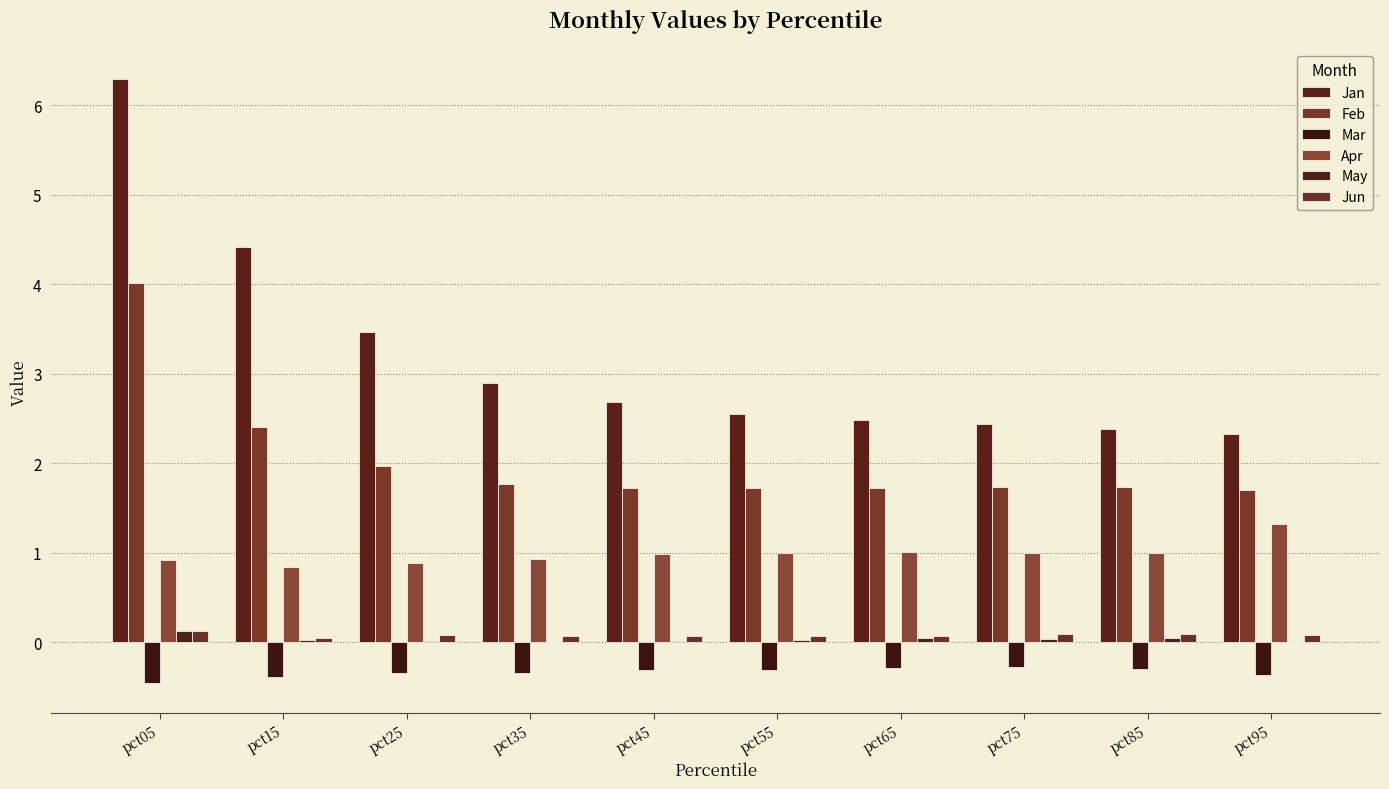

Count the number of data series in this chart.

6